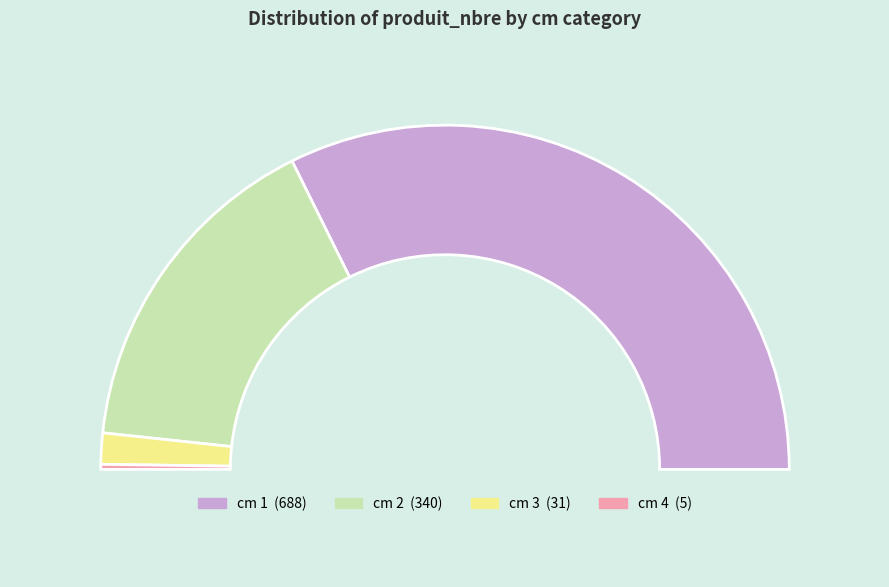

What is the smallest slice in the pie chart?

4